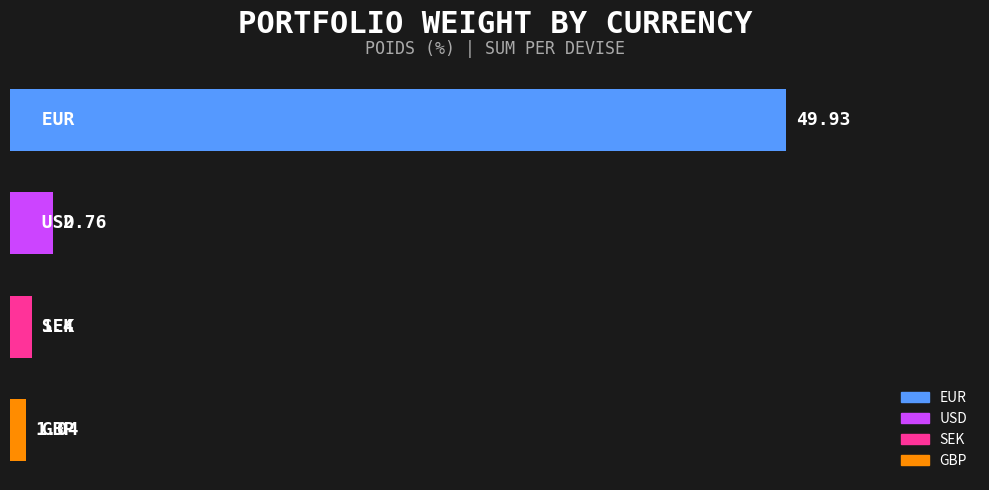

What is the difference between the maximum and minimum values?

48.9